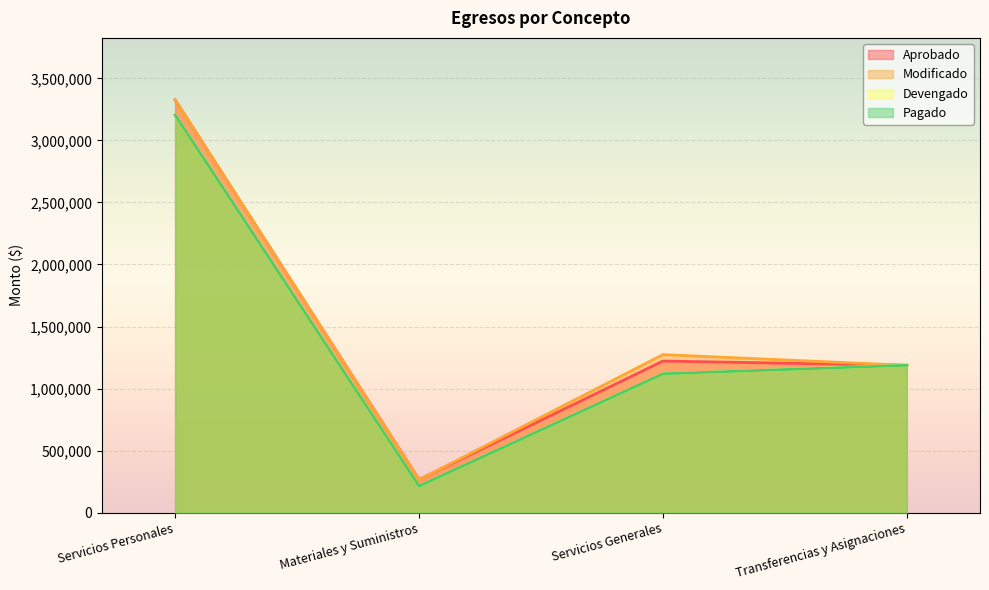

Is it true that Aprobado equals 1187426.7 at Transferencias y Asignaciones?

True